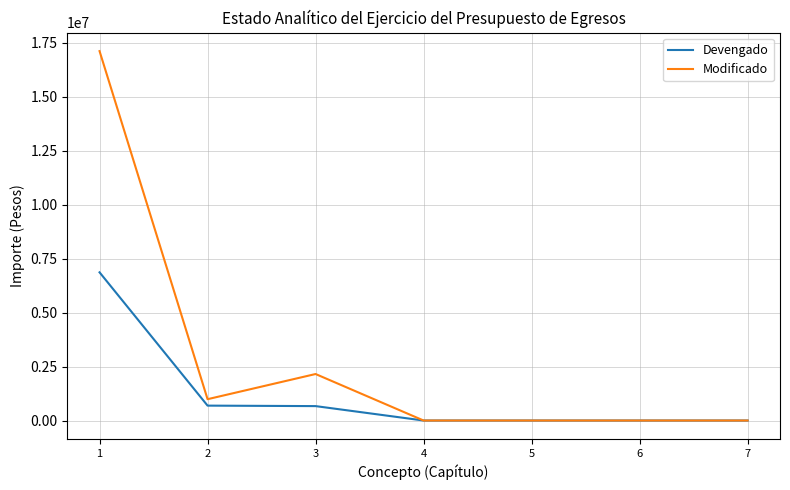

Count the number of categories in the chart.

7